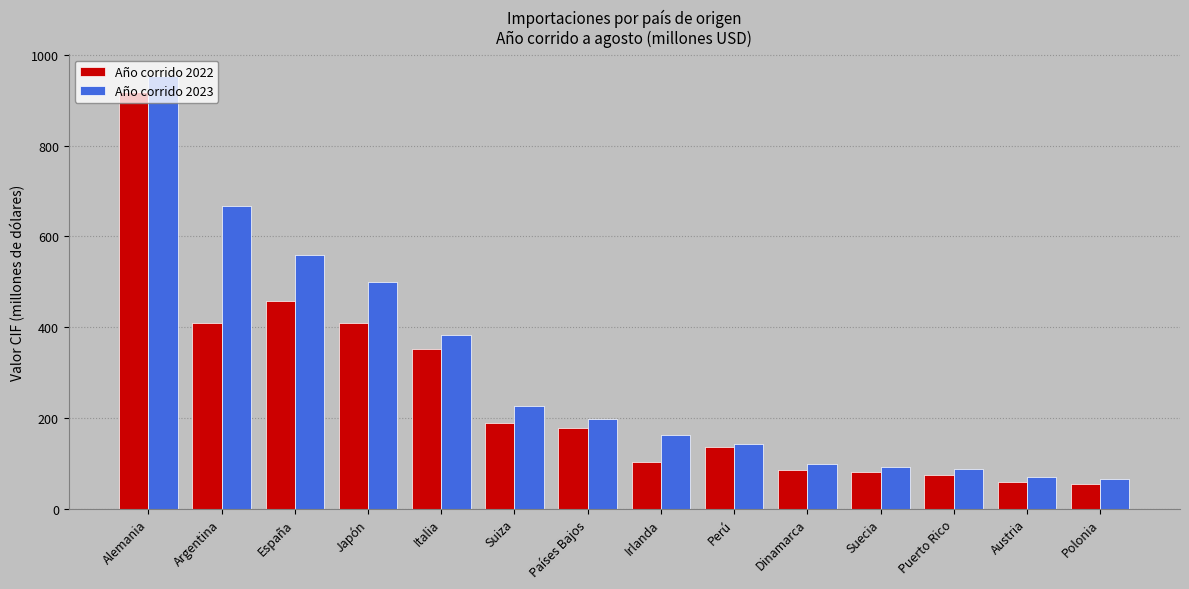

What is the difference between the maximum and minimum values in the Año corrido 2022 series?

865.8